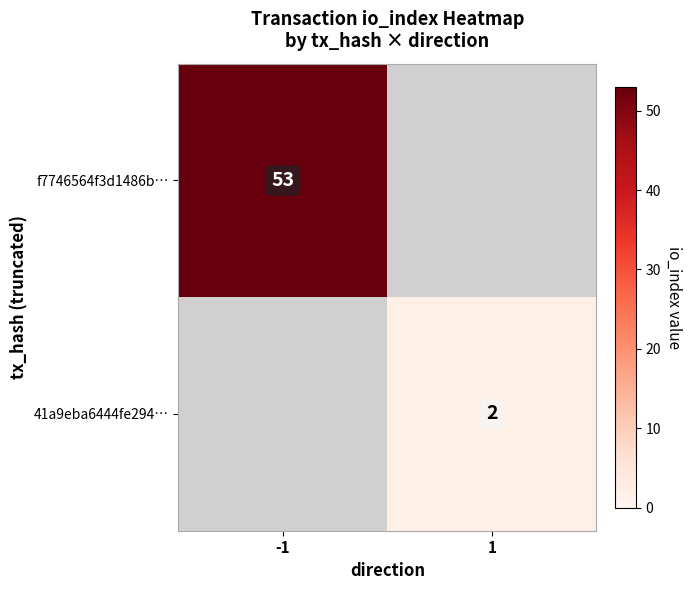

The 41a9eba6444fe294… series shows 0.9 at 1. True or false?

False